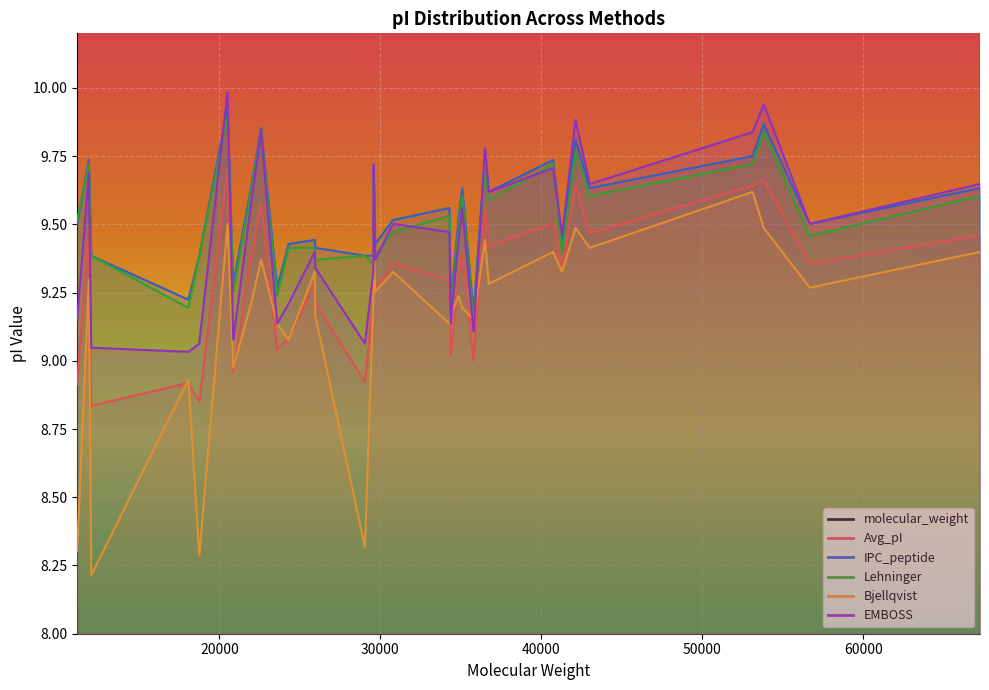

How many series are shown in this chart?

6